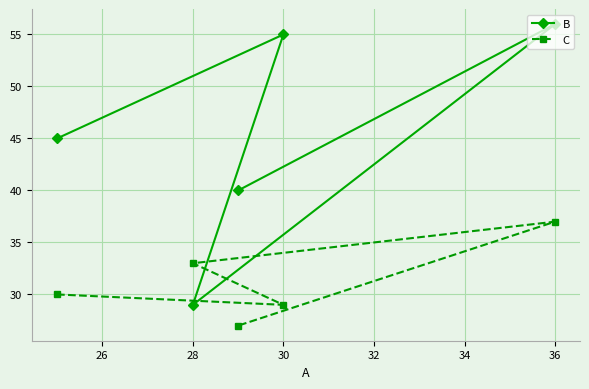

Count the number of data series in this chart.

2